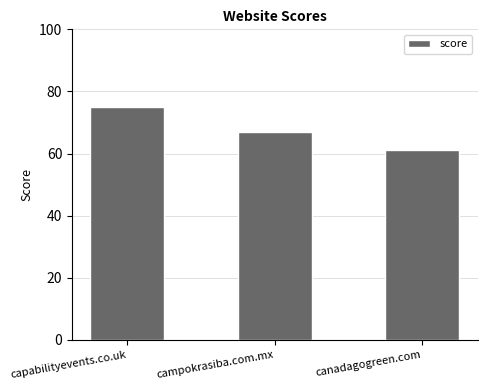

What position from the left is canadagogreen.com?

3